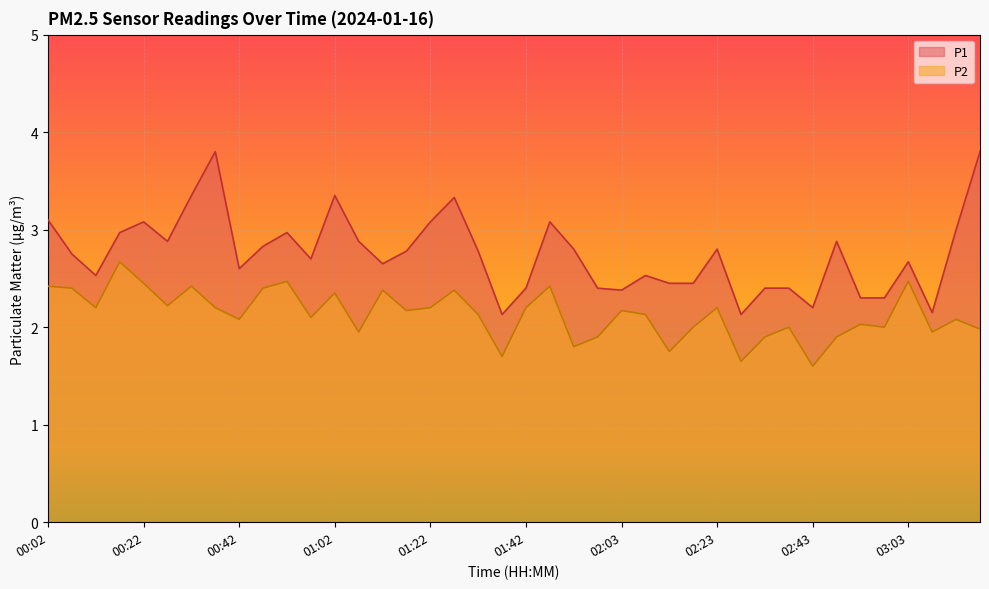

Rank the series by their average value, from highest to lowest.

P1, P2